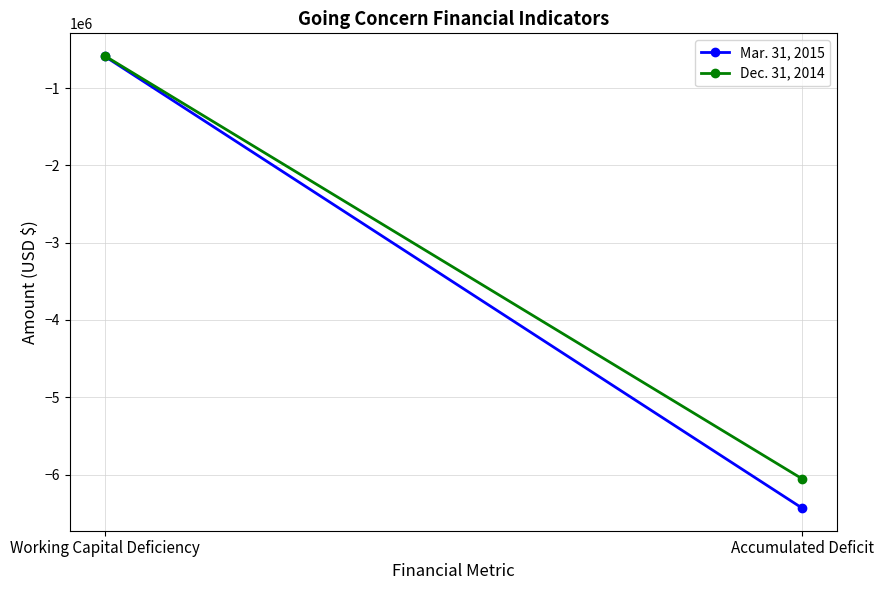

Rank the series at Working Capital Deficiency from lowest to highest value.

Mar. 31, 2015, Dec. 31, 2014